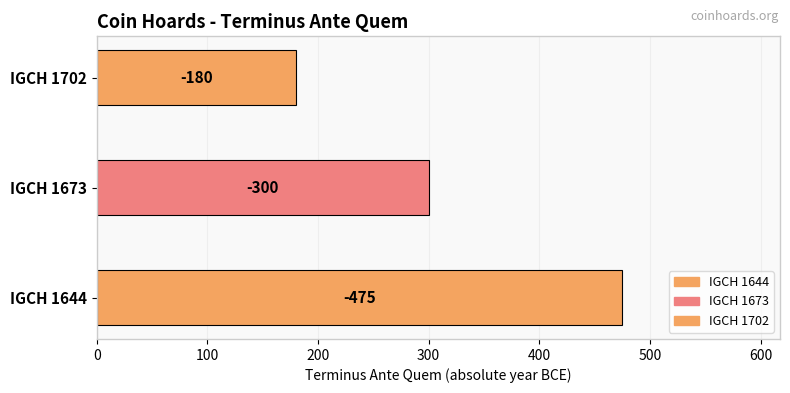

What is the minimum value shown in the chart?

-475